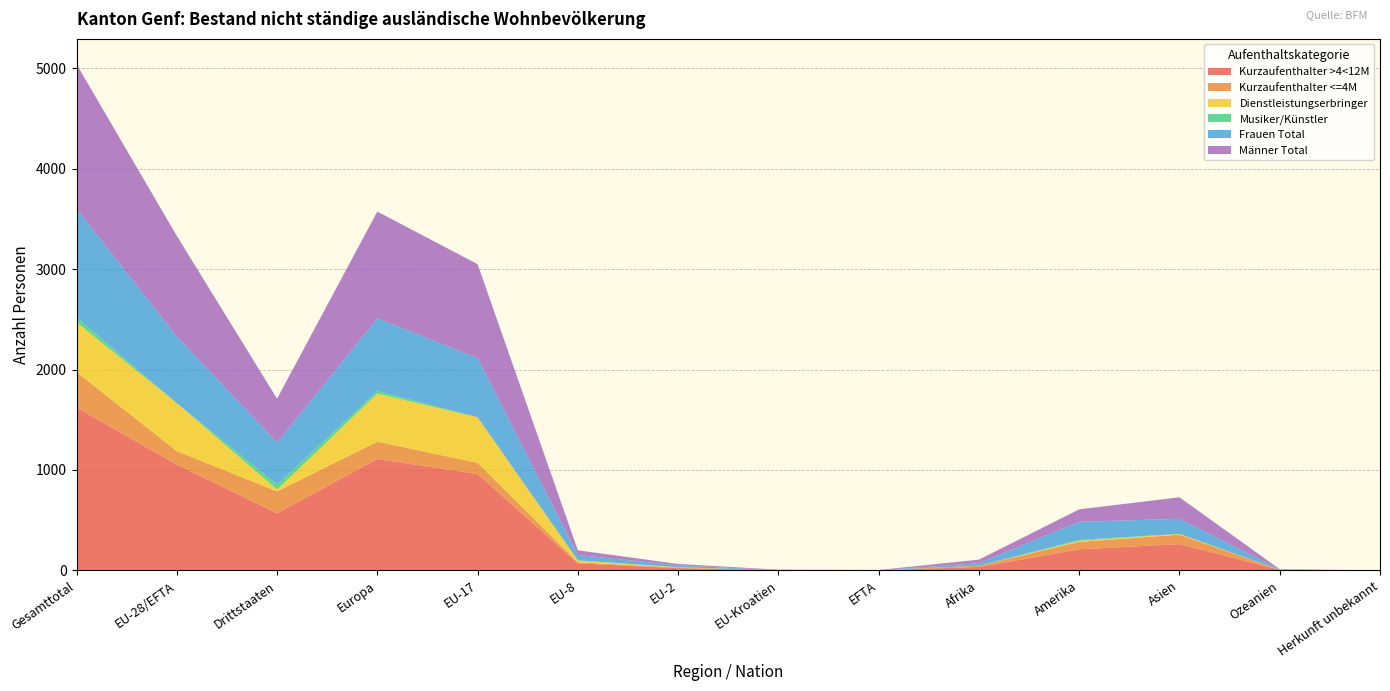

Reading right to left, list all the values displayed in this chart.

Kurzaufenthalter >4<12M: 0	6	262	210	34	1	0	22	71	960	1110	568	1054	1622
Kurzaufenthalter <=4M: 0	0	94	74	13	0	0	7	9	111	172	219	134	353
Dienstleistungserbringer: 0	0	7	10	0	1	0	3	20	454	479	18	478	496
Musiker/Künstler: 0	0	1	10	0	0	0	0	0	0	26	50	0	50
Frauen Total: 0	3	150	180	25	1	1	19	53	589	723	418	663	1081
Männer Total: 0	3	214	124	35	1	6	13	47	936	1064	437	1003	1440